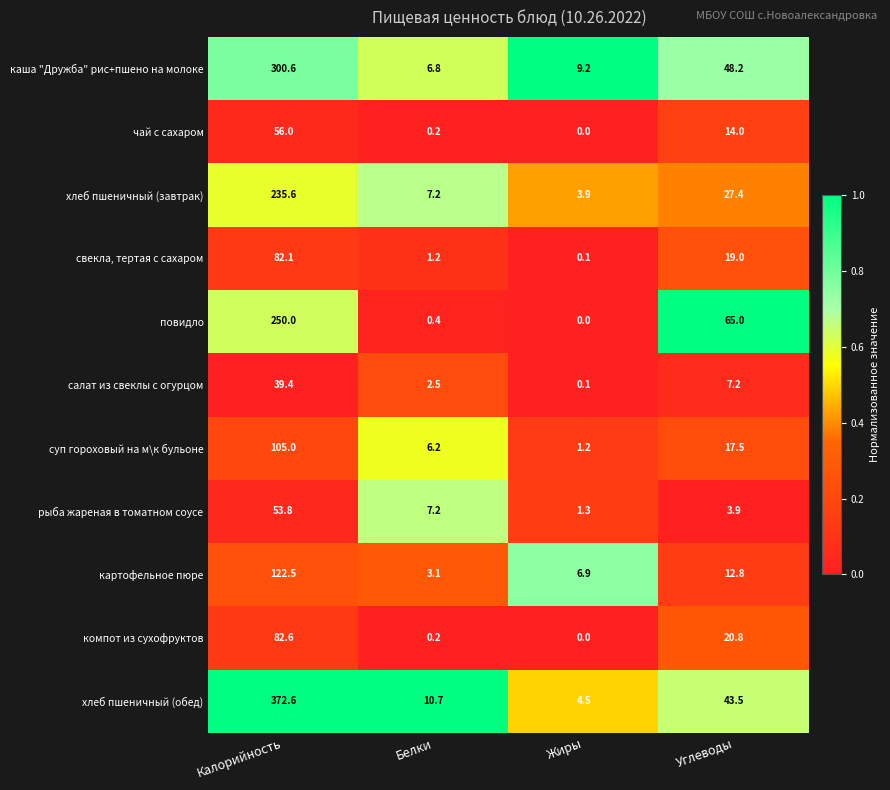

What is the spread (max minus min) of values at Жиры?

9.2